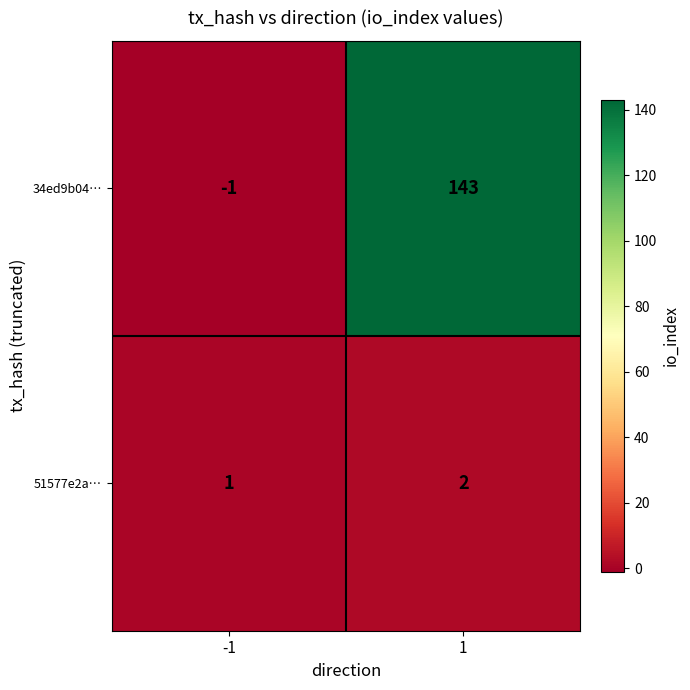

How many negative values does the 34ed9b04… series have?

1